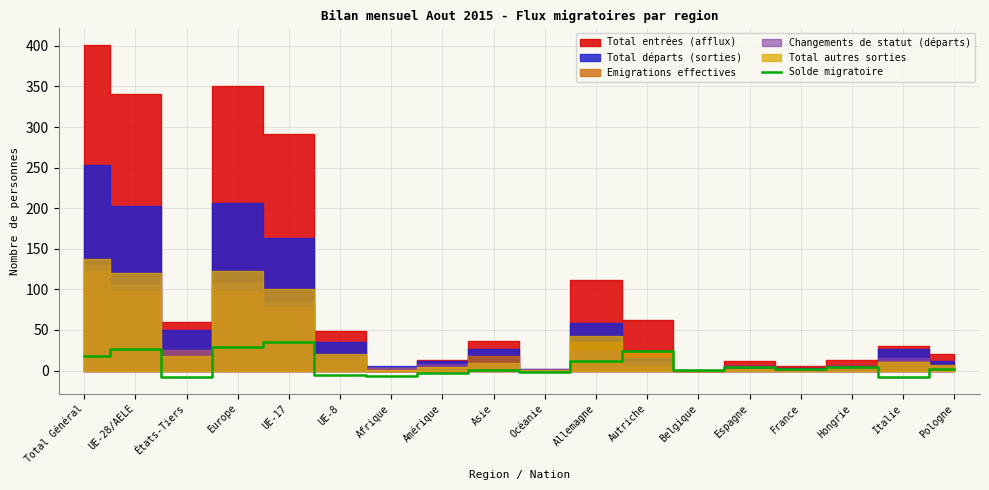

What is the value of the 3rd point from the left?

-8